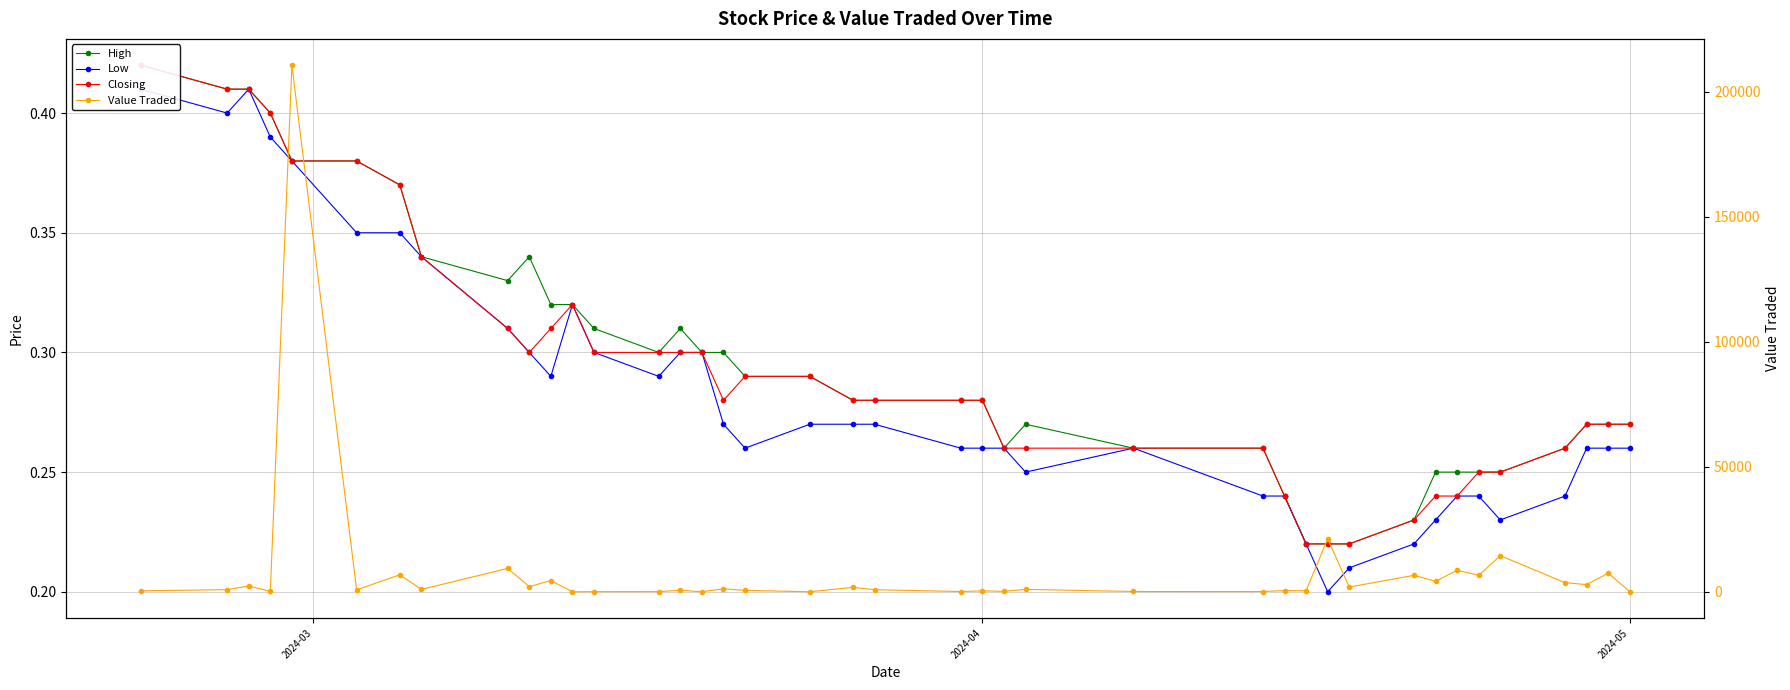

What is the lowest value of the Closing series?

0.2